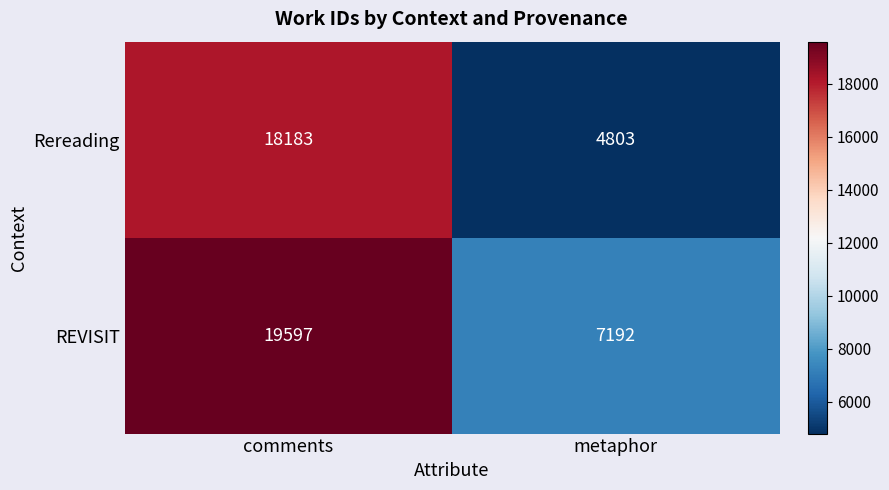

What is the total value across all series at comments?

37780